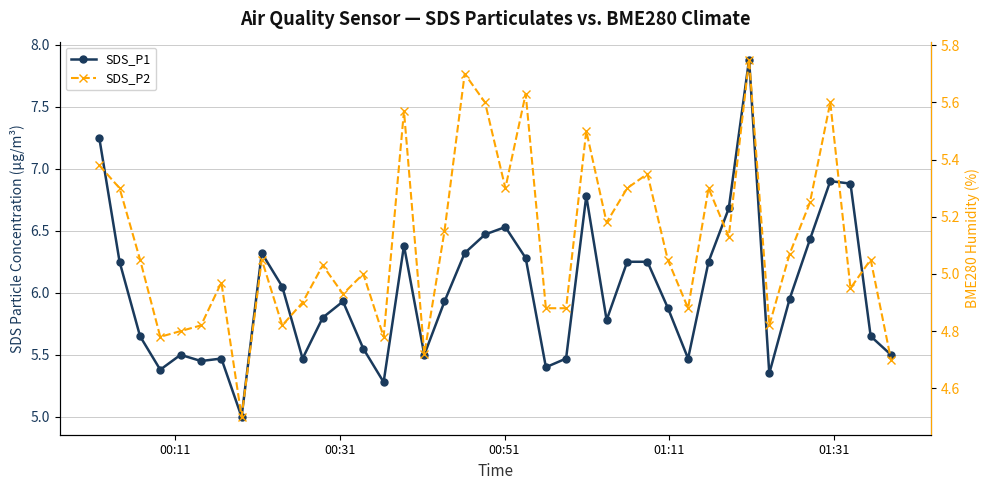

Rank the series by their maximum value, from lowest to highest.

SDS_P2, SDS_P1